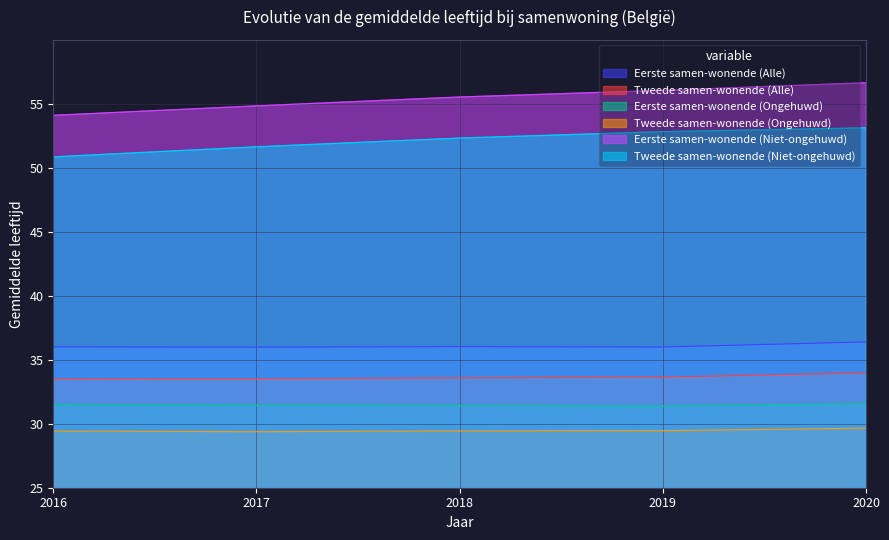

What is the difference between the maximum and second lowest values in the Eerste samen-wonende (Alle) series?

0.4